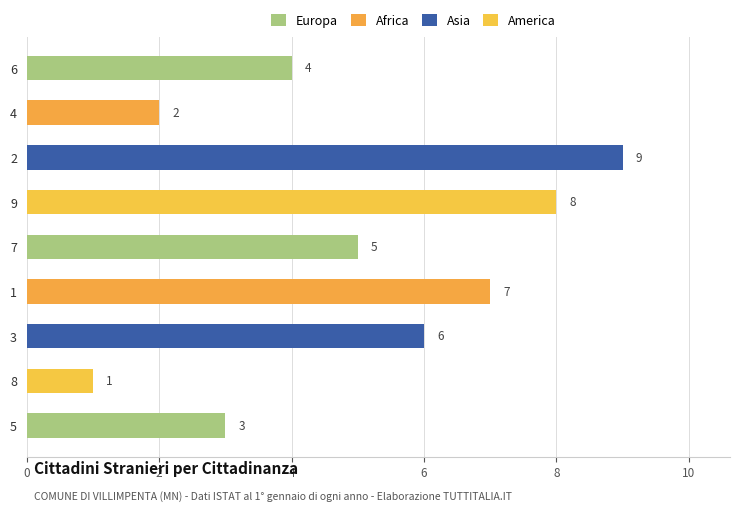

What is the sum of all values?

45